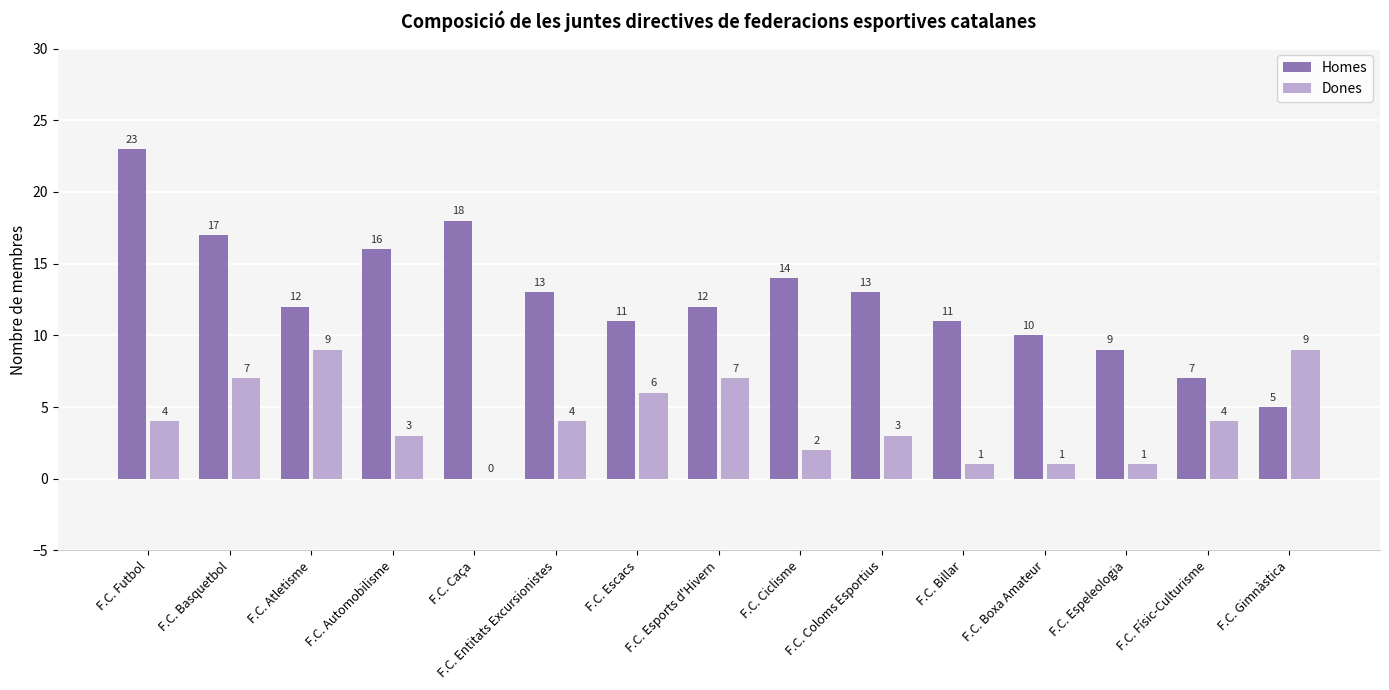

Is the value of Dones at F.C. Automobilisme greater than the value of Homes at F.C. Caça?

No